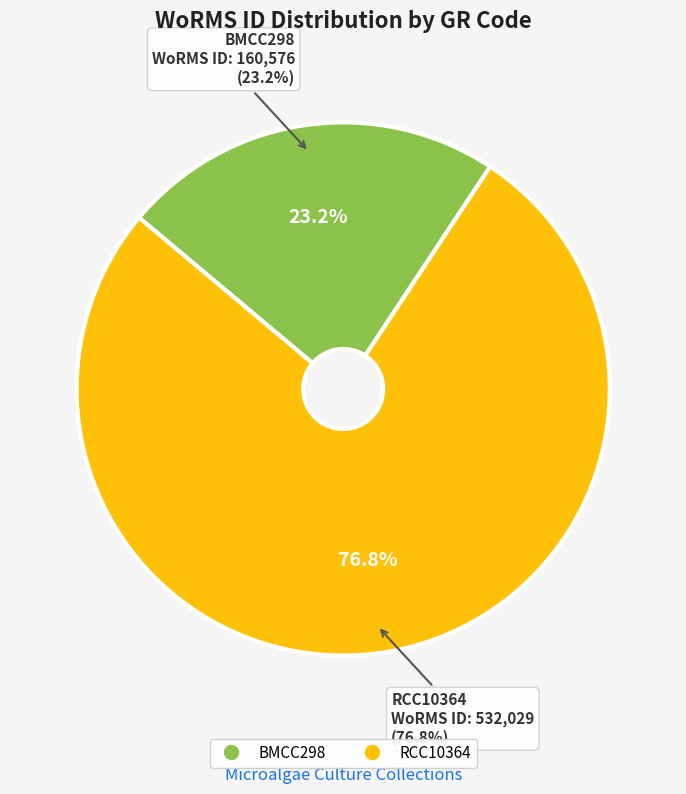

To the nearest percent, what percentage of the pie is RCC10364?

77%